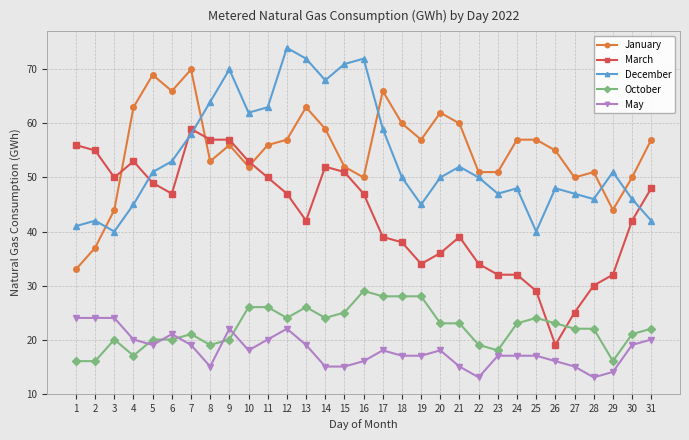

How many distinct data groups are displayed?

5